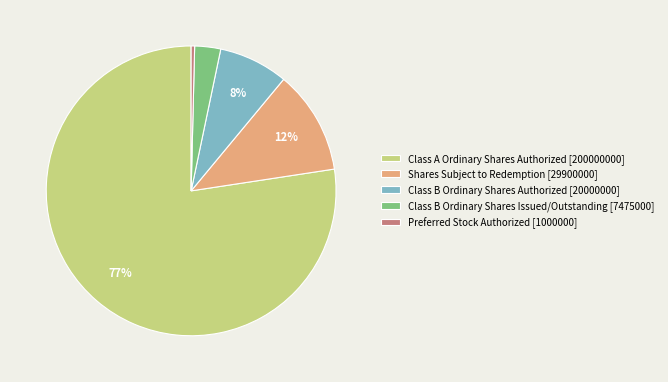

To the nearest percent, what is the difference between the largest and smallest slice percentages?

77%